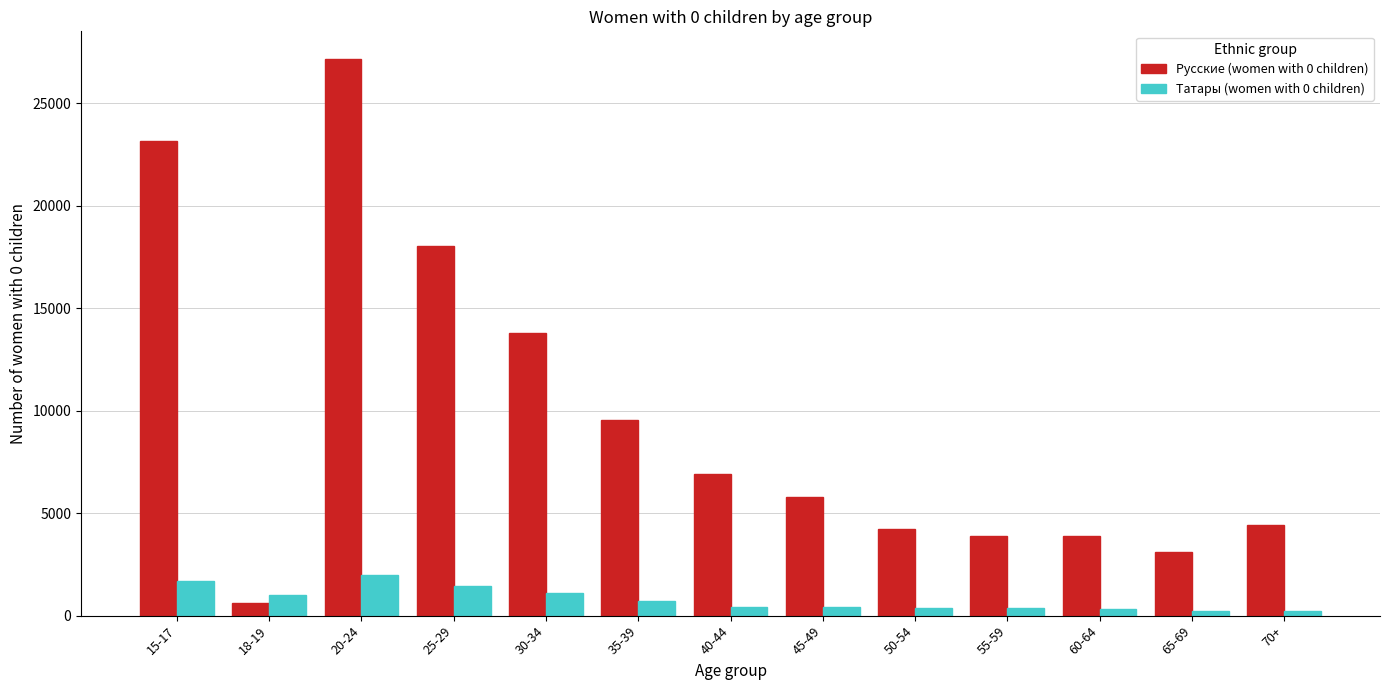

What is the greatest value displayed?

27152